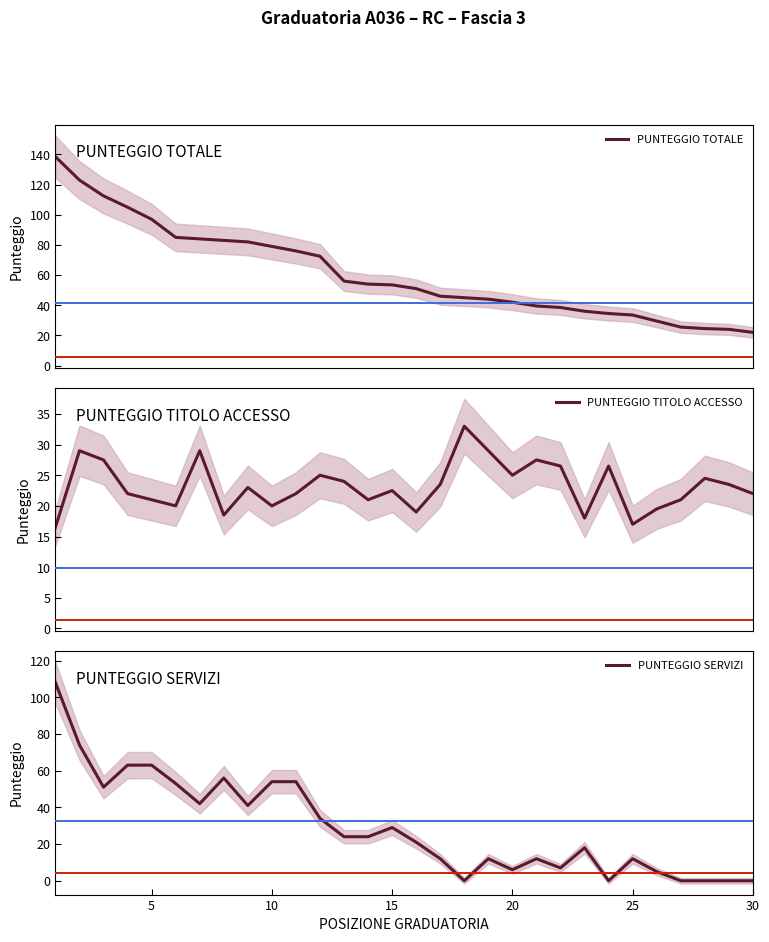

What is the difference between the maximum and minimum values in the PUNTEGGIO TITOLO ACCESSO series?

16.5